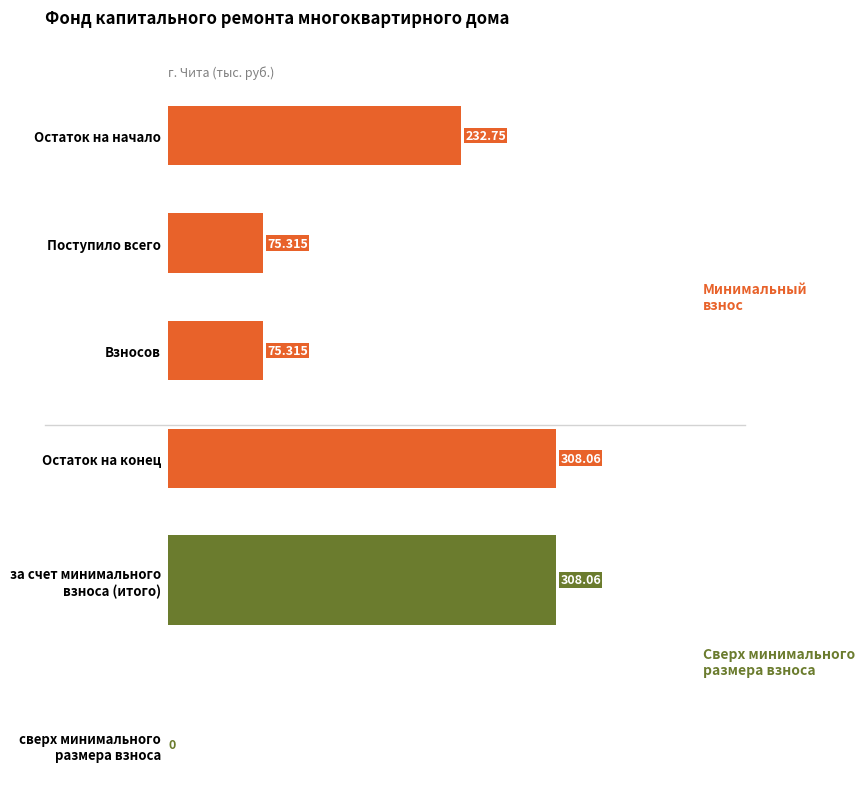

Rank the series by their average value, from lowest to highest.

сверх минимального размера взноса, за счет минимального взноса